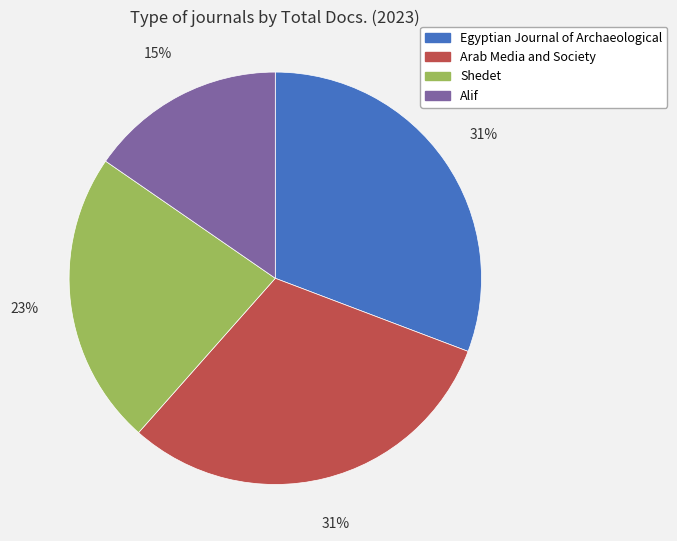

How many slices are in this pie chart?

4